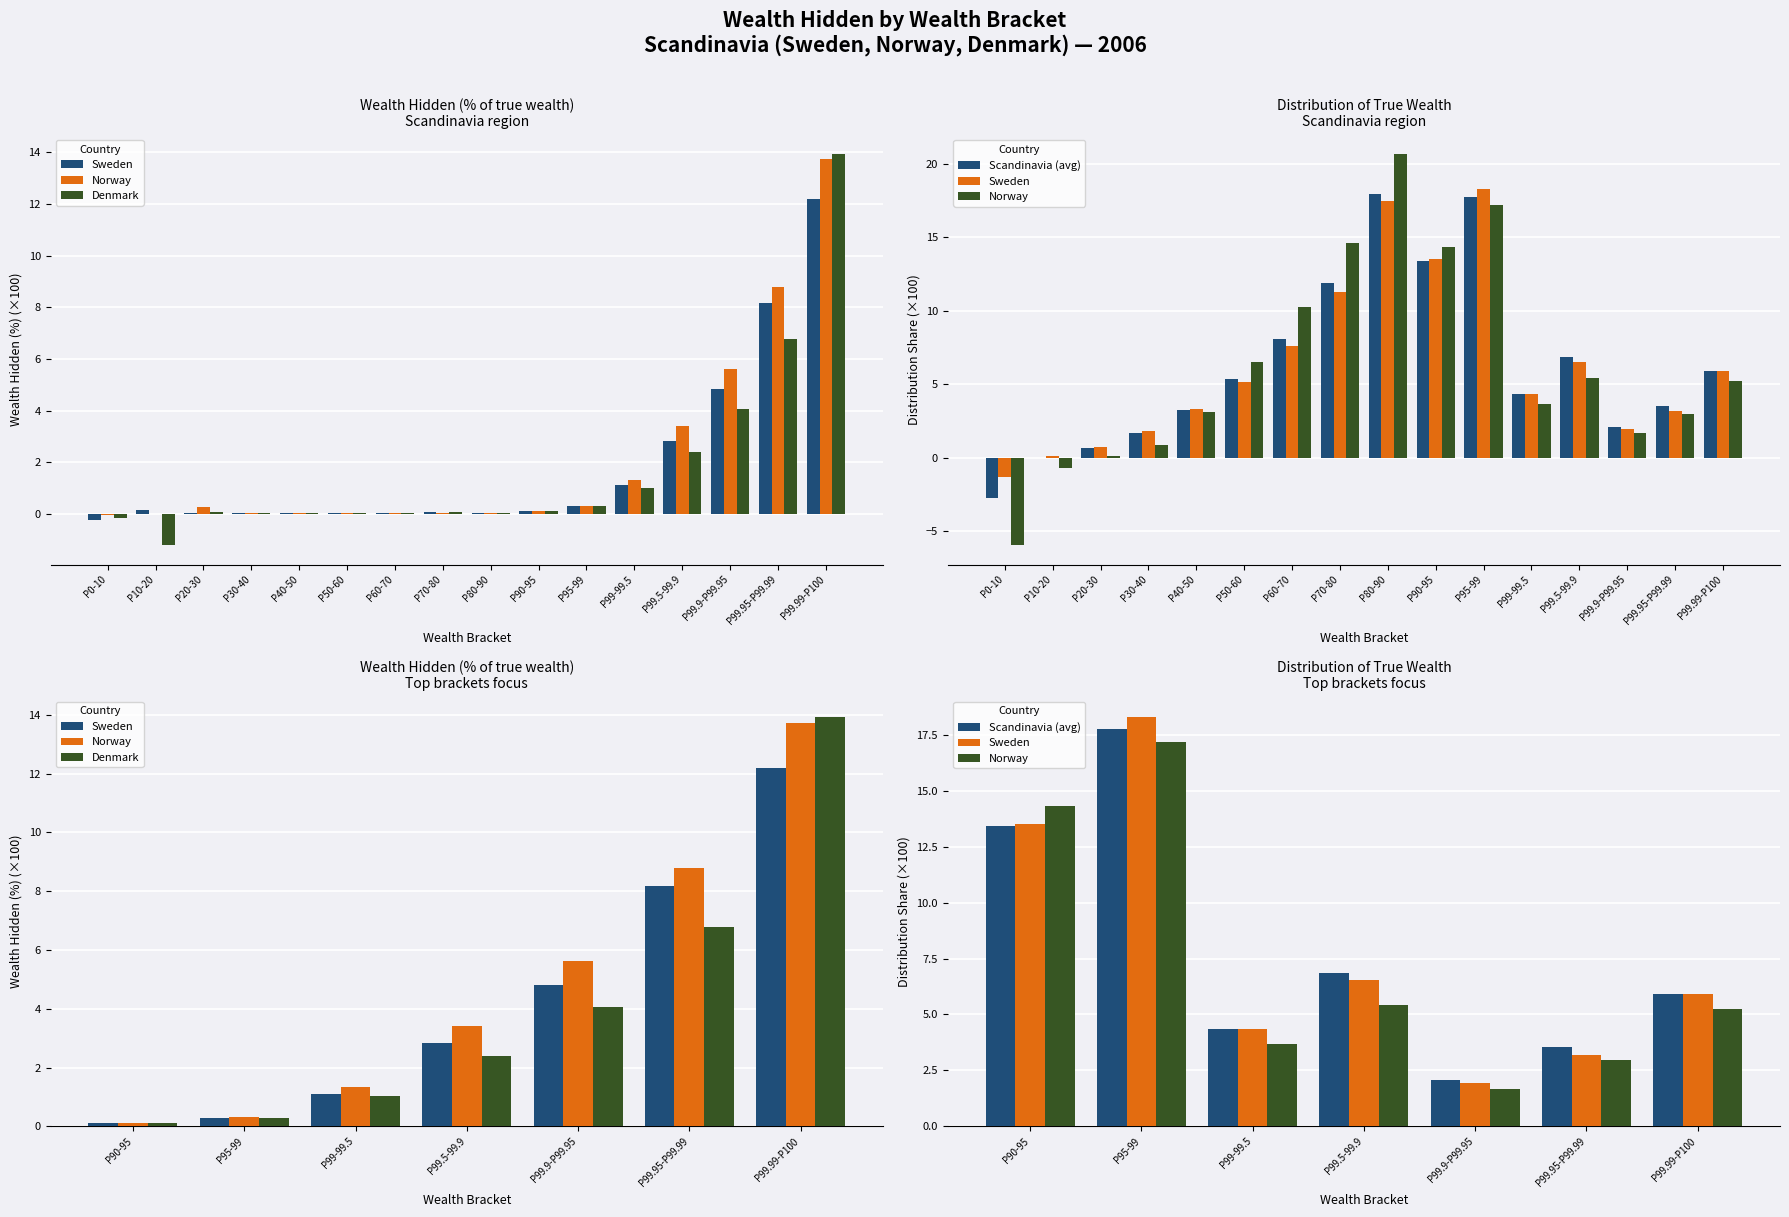

What are all the series names shown in the legend?

Sweden, Norway, Denmark, Scandinavia (avg)